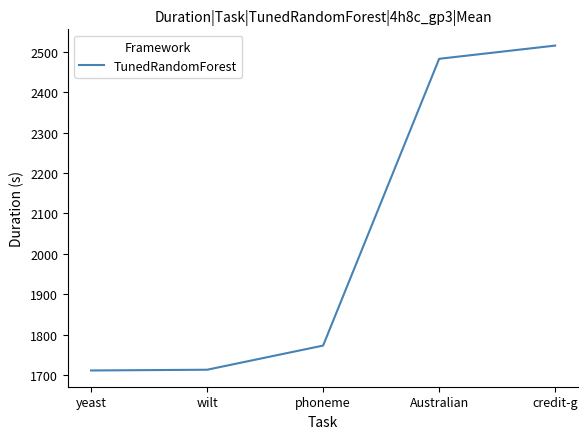

The chart shows a value of 993.3 at wilt. True or false?

False